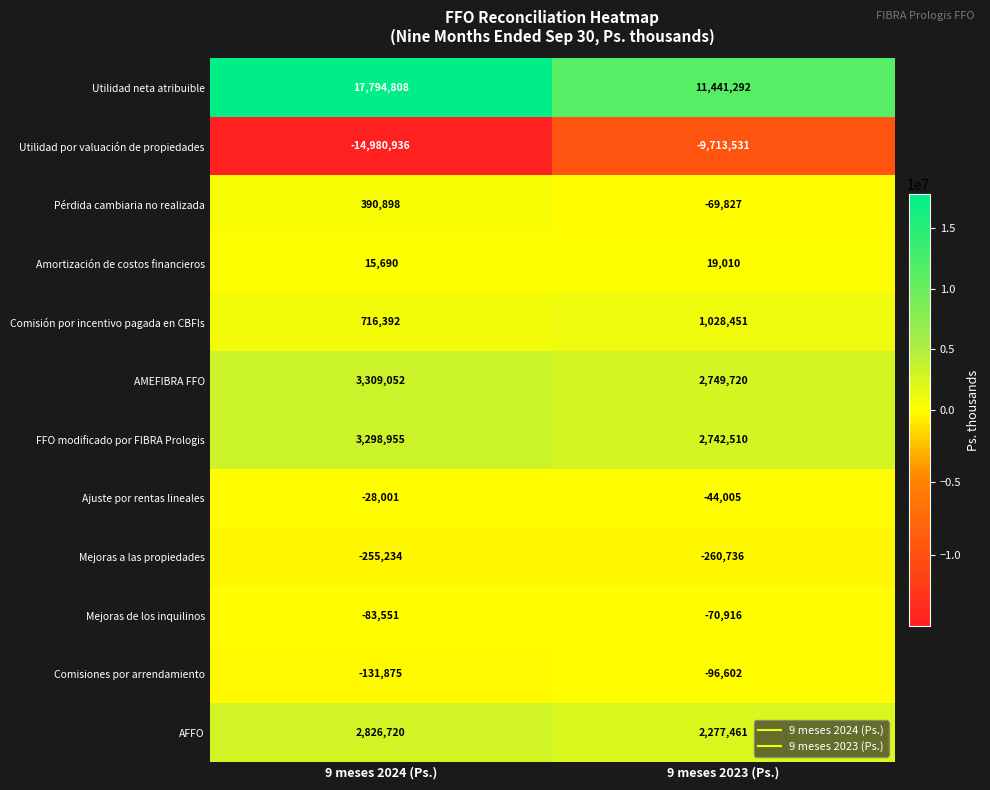

At 9 meses 2024 (Ps.), list the series in order from largest to smallest.

Utilidad neta atribuible, AMEFIBRA FFO, FFO modificado por FIBRA Prologis, AFFO, Comisión por incentivo pagada en CBFIs, Pérdida cambiaria no realizada, Amortización de costos financieros, Ajuste por rentas lineales, Mejoras de los inquilinos, Comisiones por arrendamiento, Mejoras a las propiedades, Utilidad por valuación de propiedades